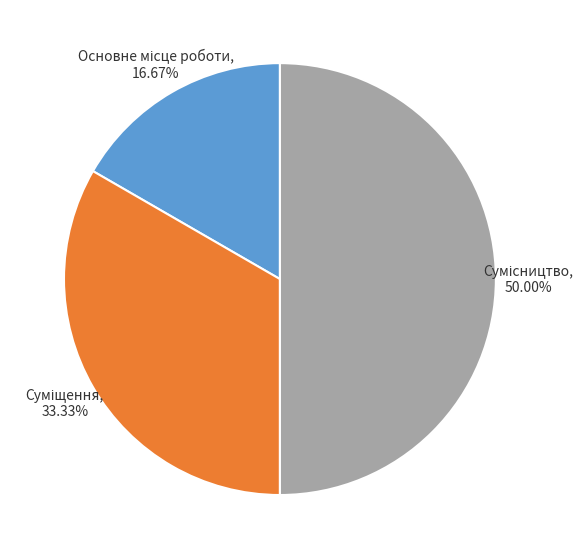

To the nearest percent, what is the difference between the largest and smallest slice percentages?

33%